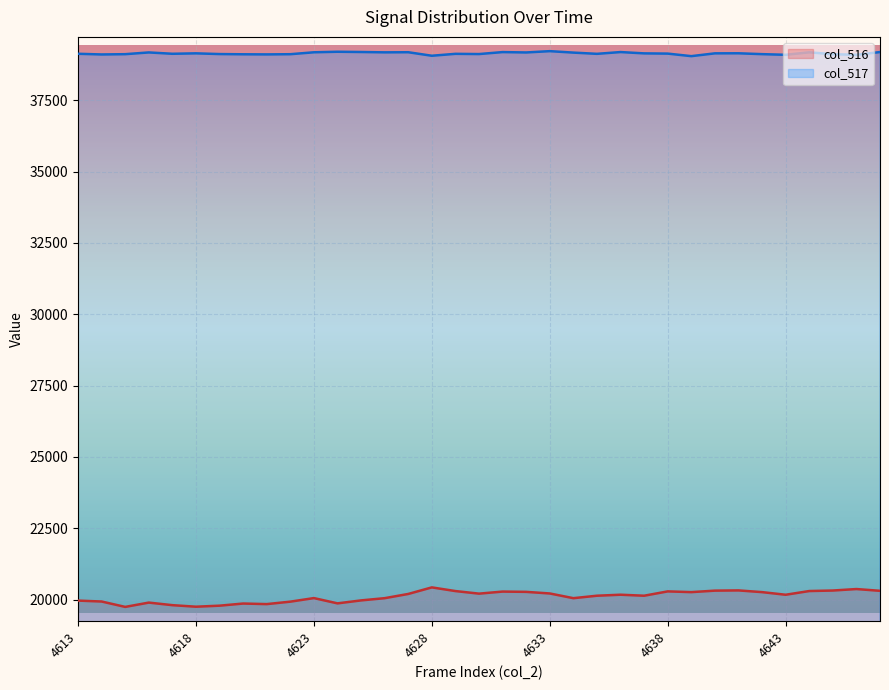

Rank the series by their average value, from highest to lowest.

col_517, col_516